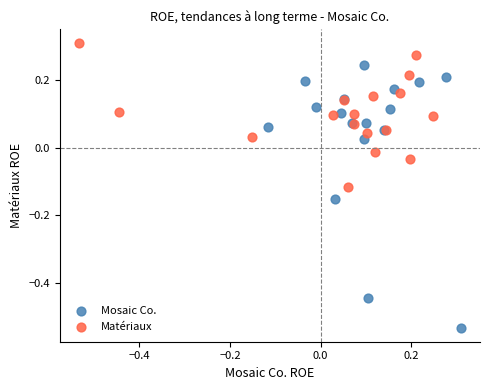

Which series contains the lowest Y value?

Mosaic Co.